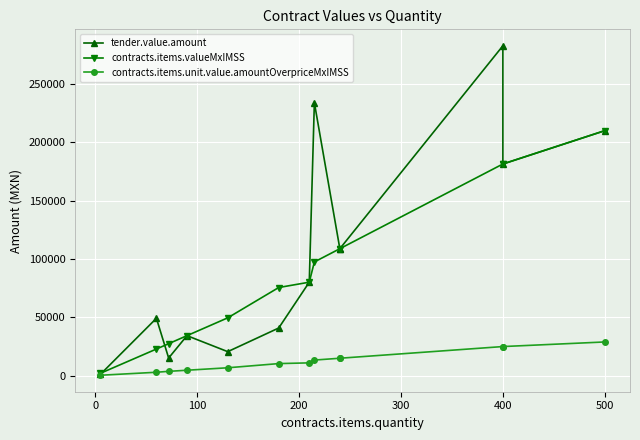

What is the maximum value for contracts.items.unit.value.amountOverpriceMxIMSS?

28952.0